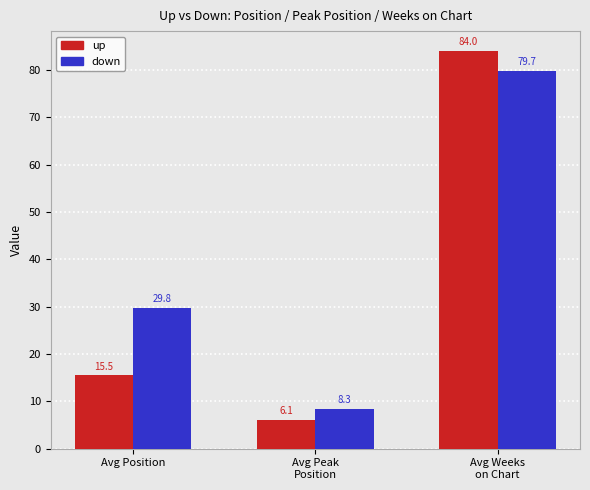

How many data points in up are above 15?

2